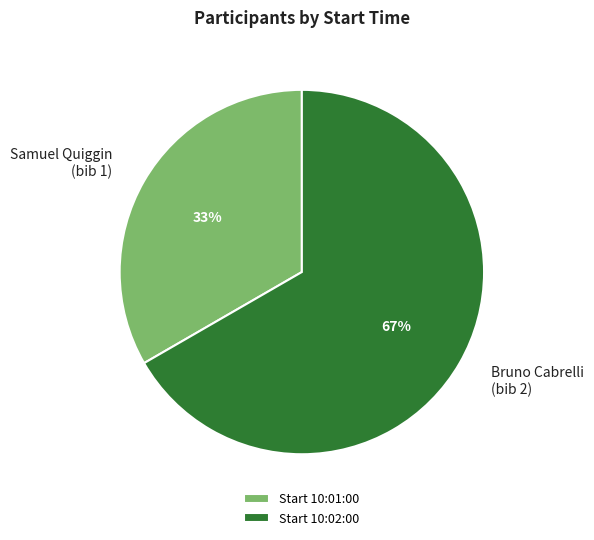

What percentage is the Bruno Cabrelli (bib 2) slice, to the nearest percent?

67%